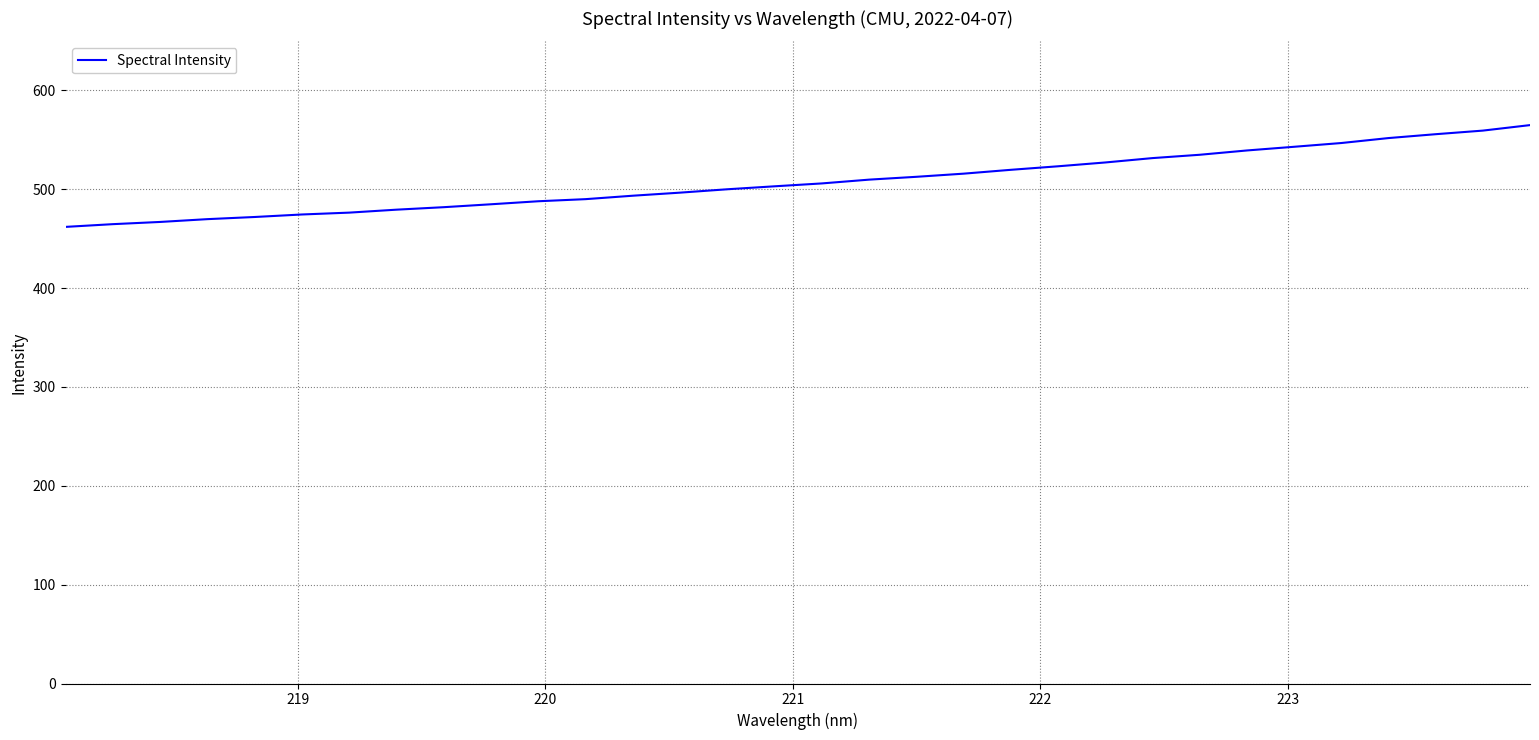

What is the difference between the maximum and minimum values?

103.0